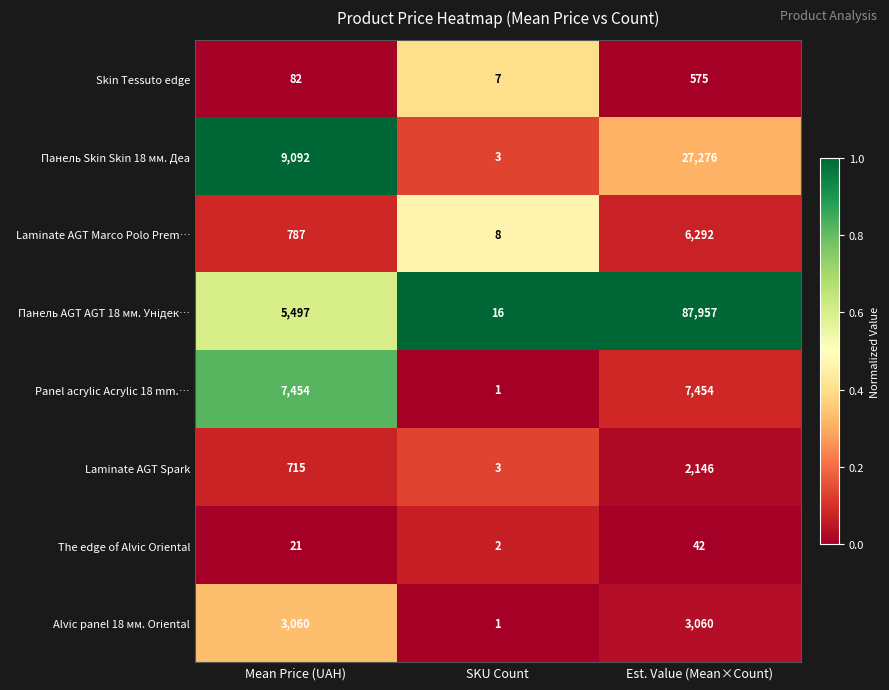

What is the total value across all series at Est. Value (Mean×Count)?

134802